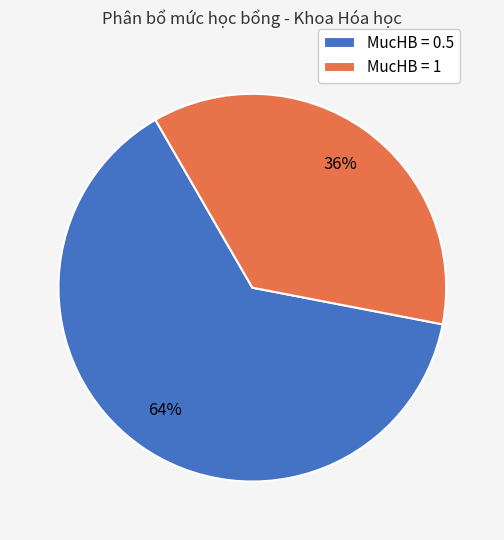

Which slice represents more than half of the pie?

MucHB = 0.5